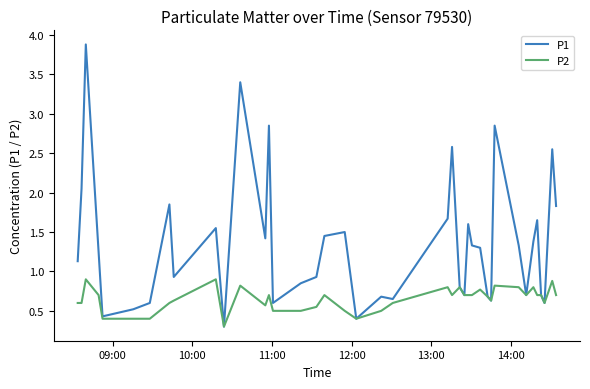

Which series has the largest range (max minus min)?

P1